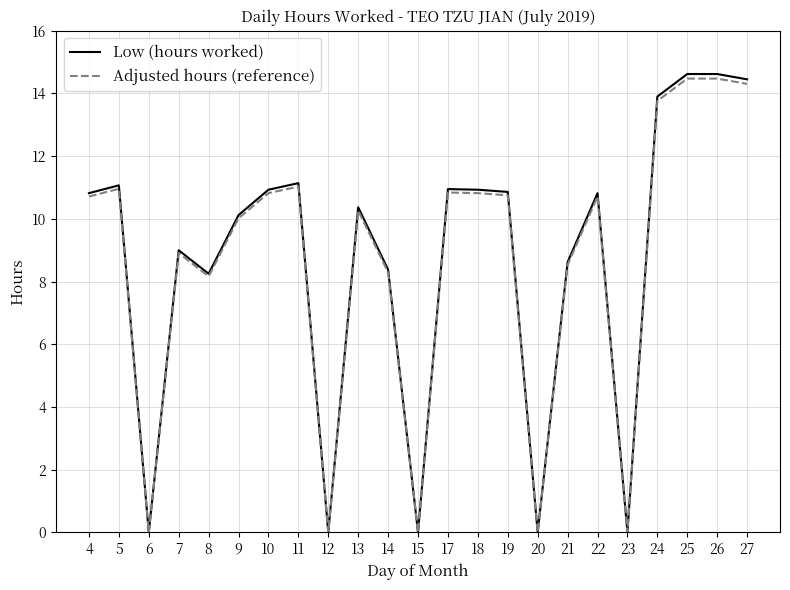

How many lines are shown in the chart?

2